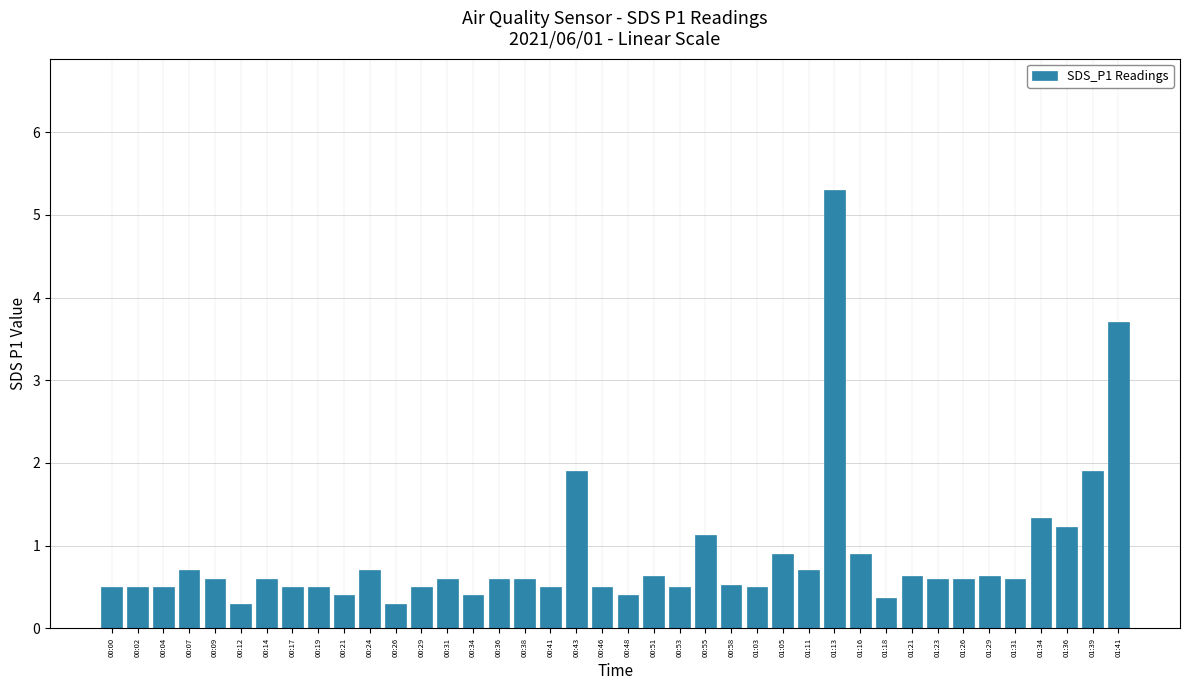

The value at 00:00 is 0.5. True or false?

True